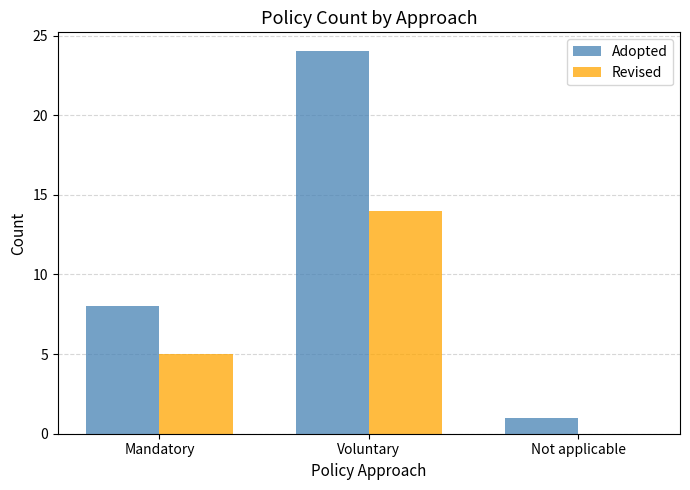

Between Voluntary and Not applicable, which series saw the biggest shift?

Adopted